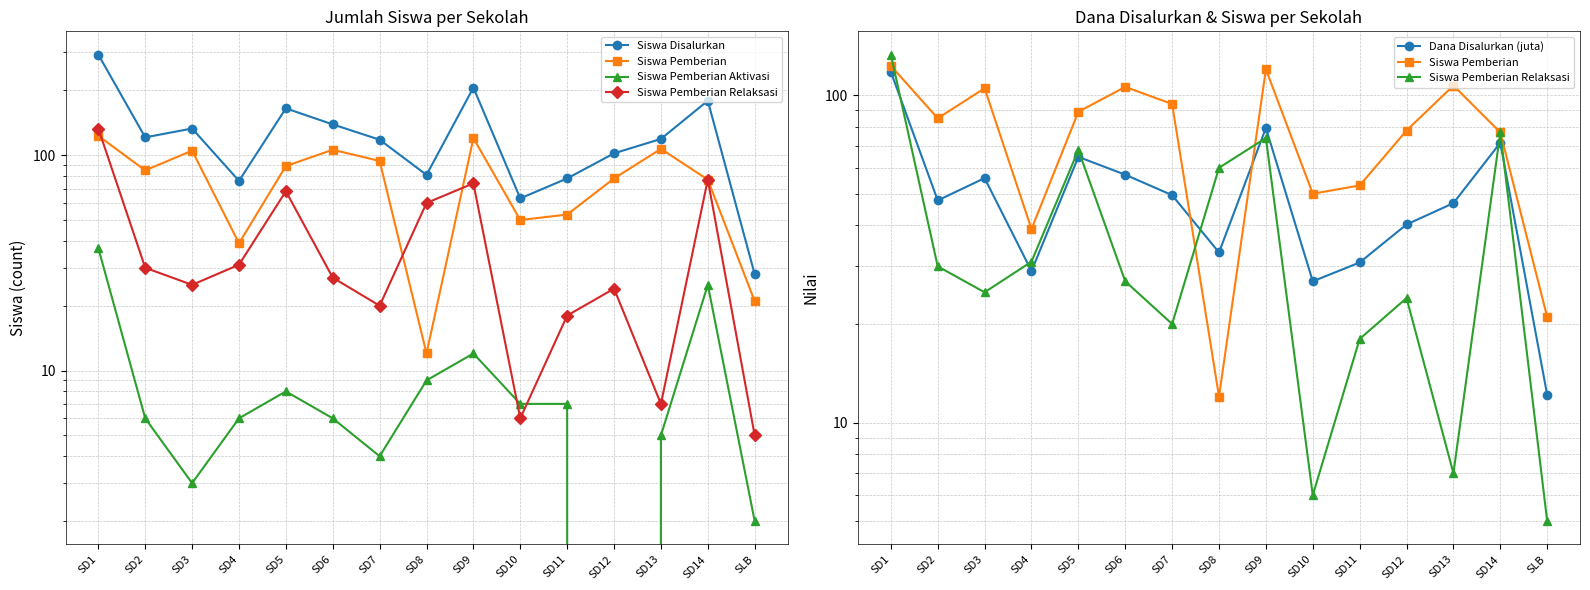

Which label corresponds to the largest value in the chart?

SD1